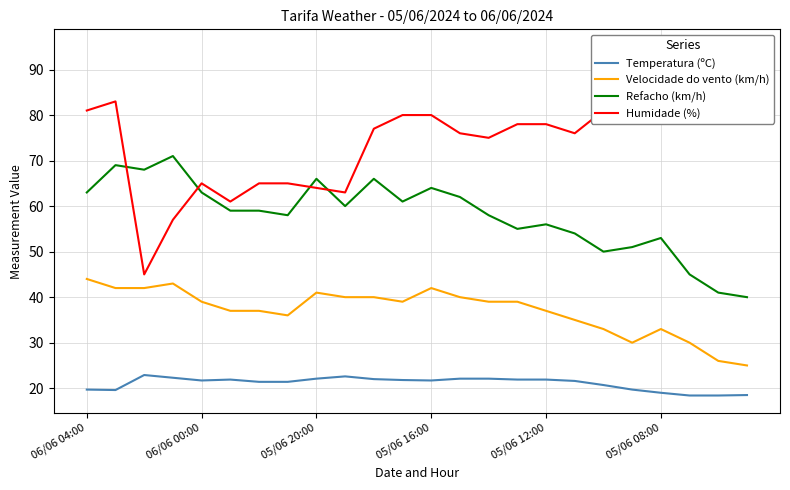

What are all the series names shown in the legend?

Temperatura (ºC), Velocidade do vento (km/h), Refacho (km/h), Humidade (%)